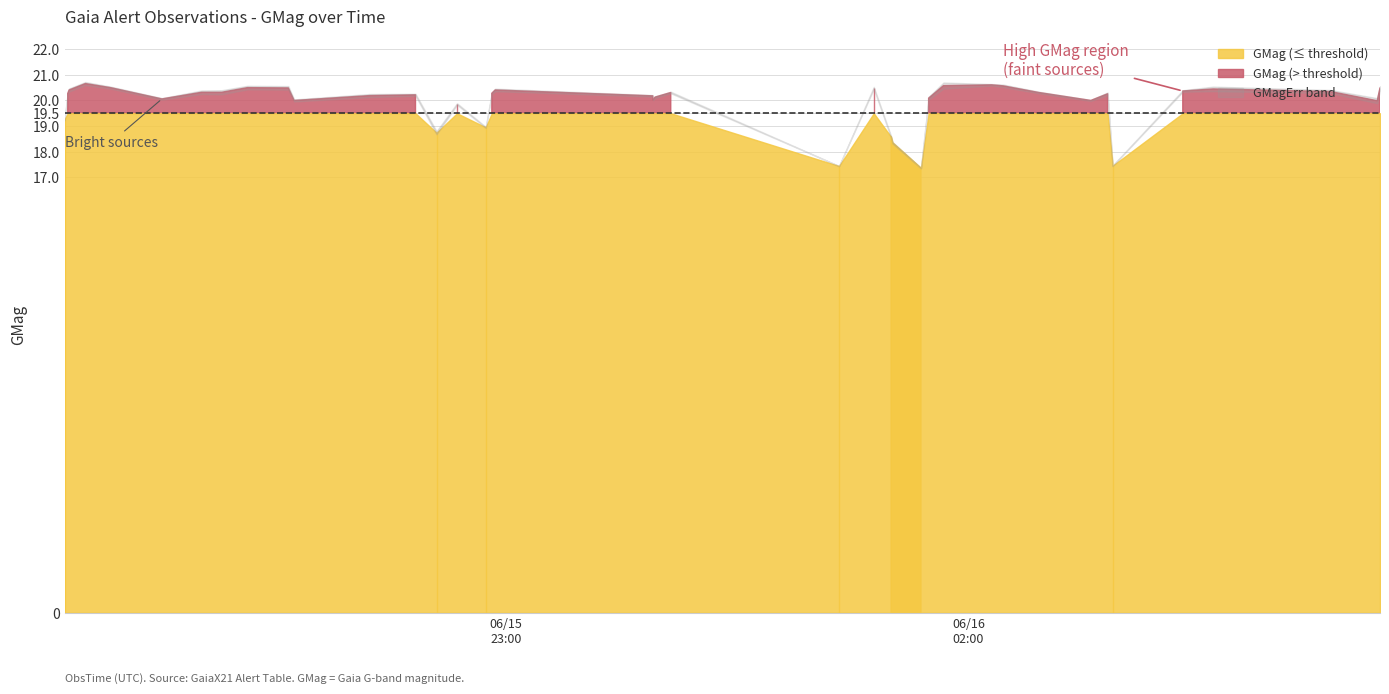

What is the spread (max minus min) of values at 2020-06-15T20:09:42?

20.4